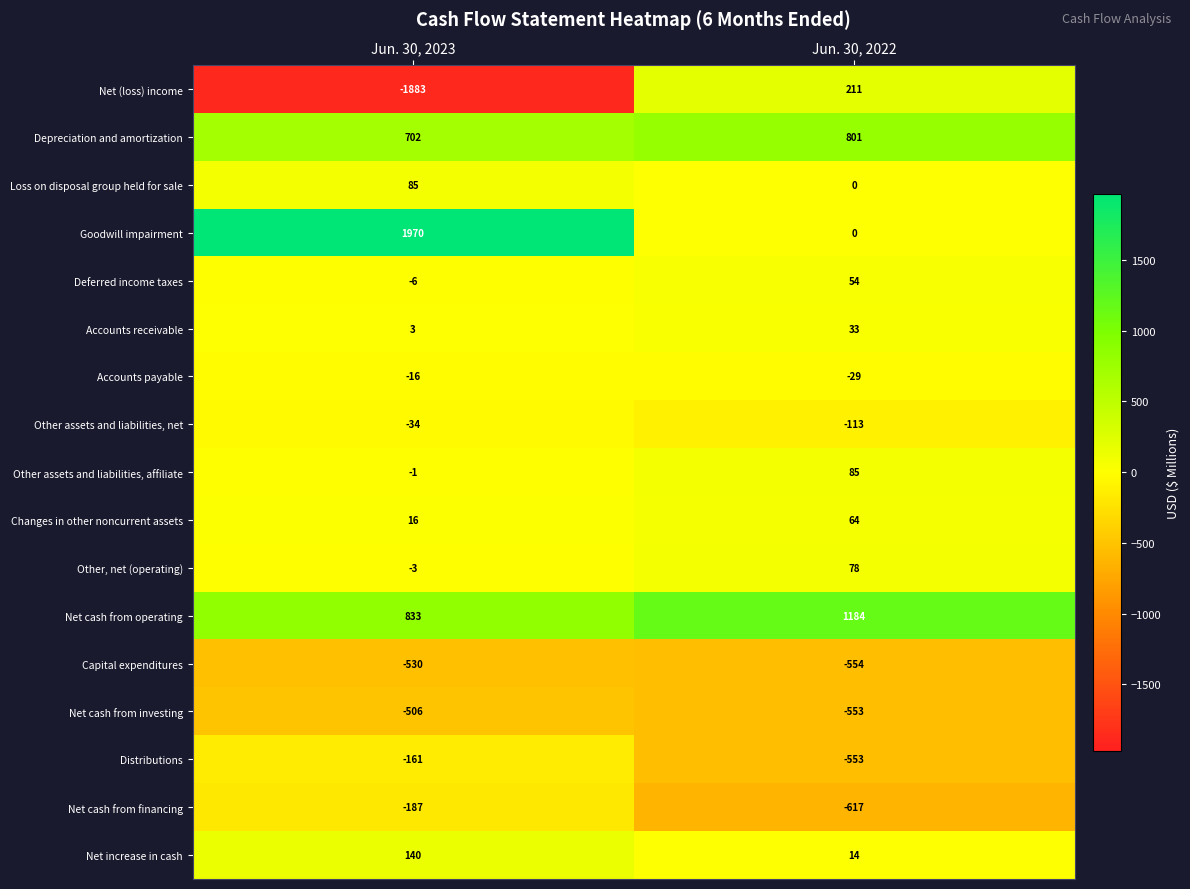

What is the approximate value of Capital expenditures at Jun. 30, 2023, to the nearest 5?

-530